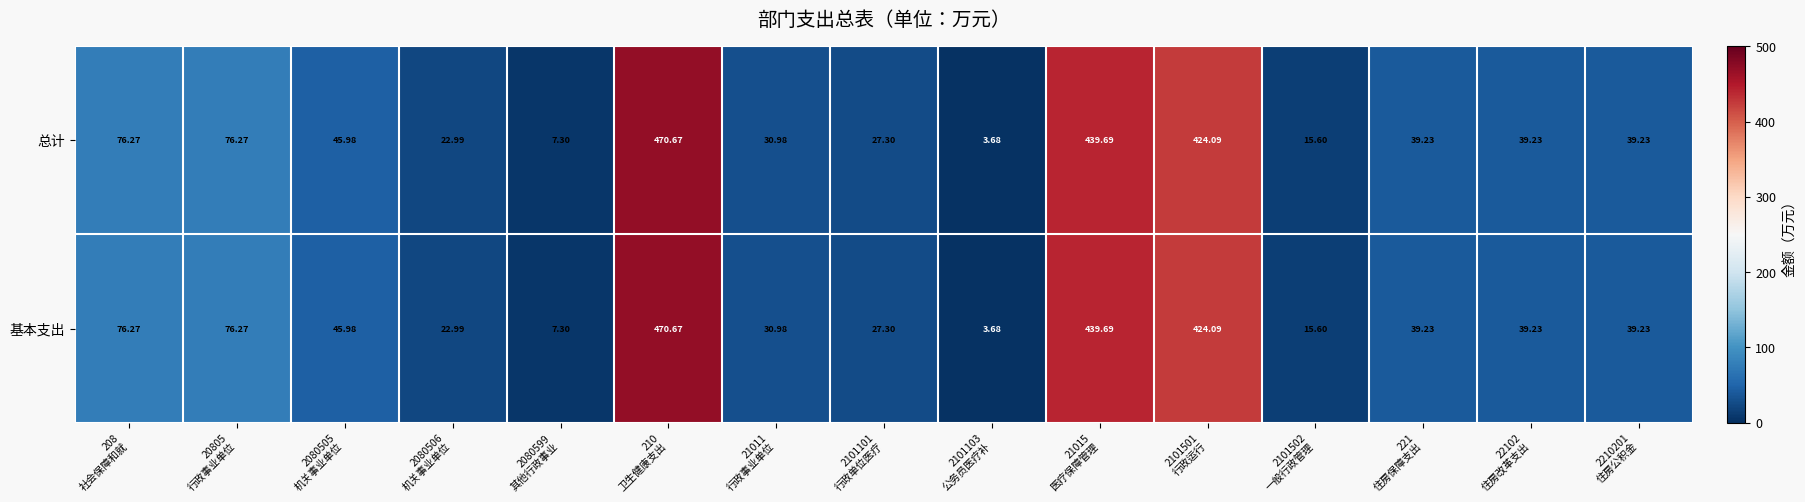

Reading left to right, list all the values displayed in this chart.

总计: 208
社会保障和就=76.3	20805
行政事业单位=76.3	2080505
机关事业单位=46.0	2080506
机关事业单位=23.0	2080599
其他行政事业=7.3	210
卫生健康支出=470.7	21011
行政事业单位=31.0	2101101
行政单位医疗=27.3	2101103
公务员医疗补=3.7	21015
医疗保障管理=439.7	2101501
行政运行=424.1	2101502
一般行政管理=15.6	221
住房保障支出=39.2	22102
住房改革支出=39.2	2210201
住房公积金=39.2
基本支出: 208
社会保障和就=76.3	20805
行政事业单位=76.3	2080505
机关事业单位=46.0	2080506
机关事业单位=23.0	2080599
其他行政事业=7.3	210
卫生健康支出=470.7	21011
行政事业单位=31.0	2101101
行政单位医疗=27.3	2101103
公务员医疗补=3.7	21015
医疗保障管理=439.7	2101501
行政运行=424.1	2101502
一般行政管理=15.6	221
住房保障支出=39.2	22102
住房改革支出=39.2	2210201
住房公积金=39.2